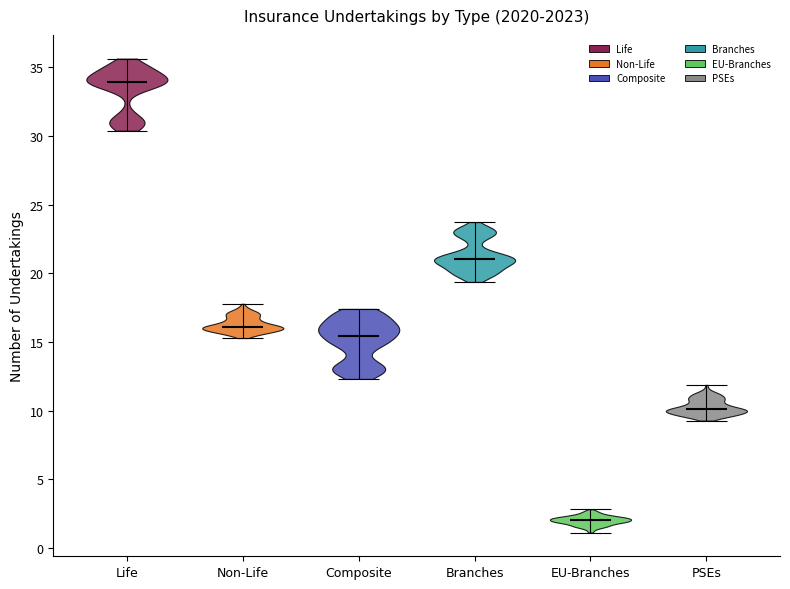

What is the highest point the violin for Branches reaches on the y-axis? The values are not printed on the chart, so give them approximately, as read against the axis.

23.5